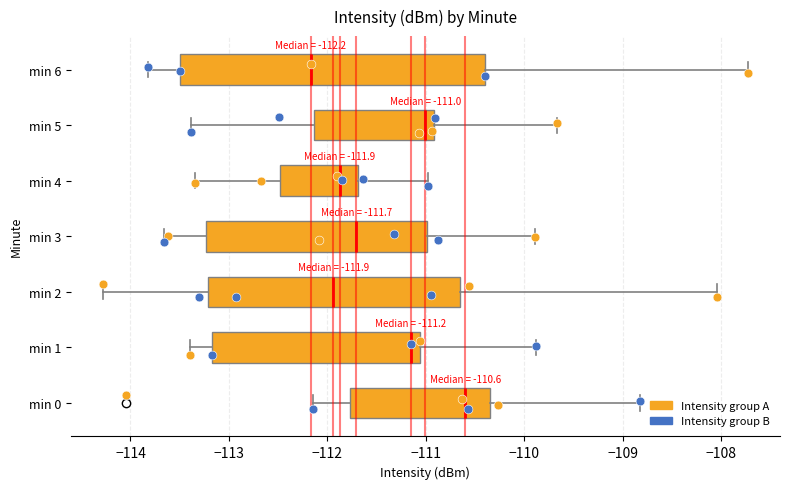

Which box has the furthest to the left median line?

min 6